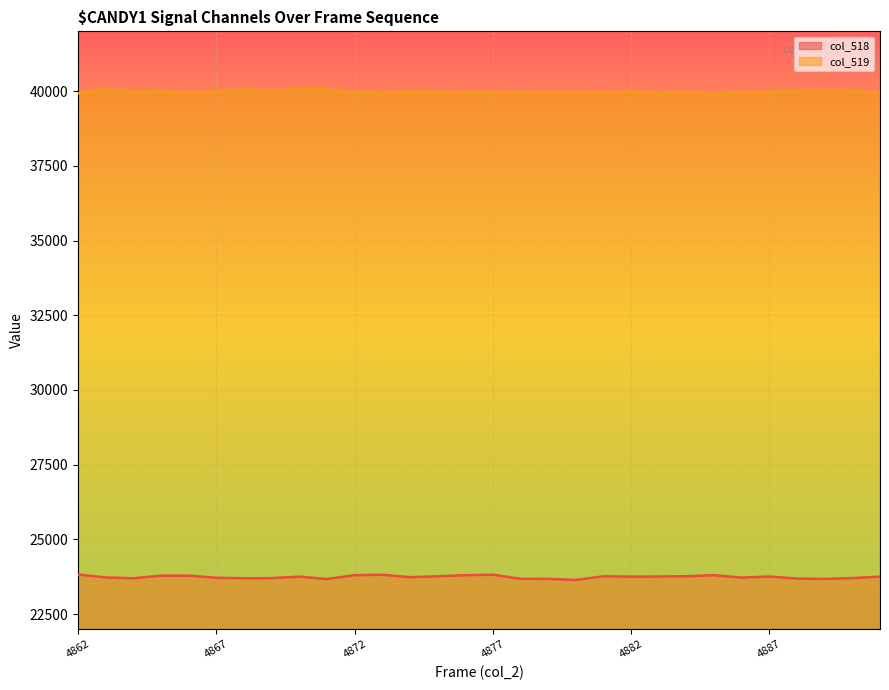

Which series has the largest total across all categories?

col_519